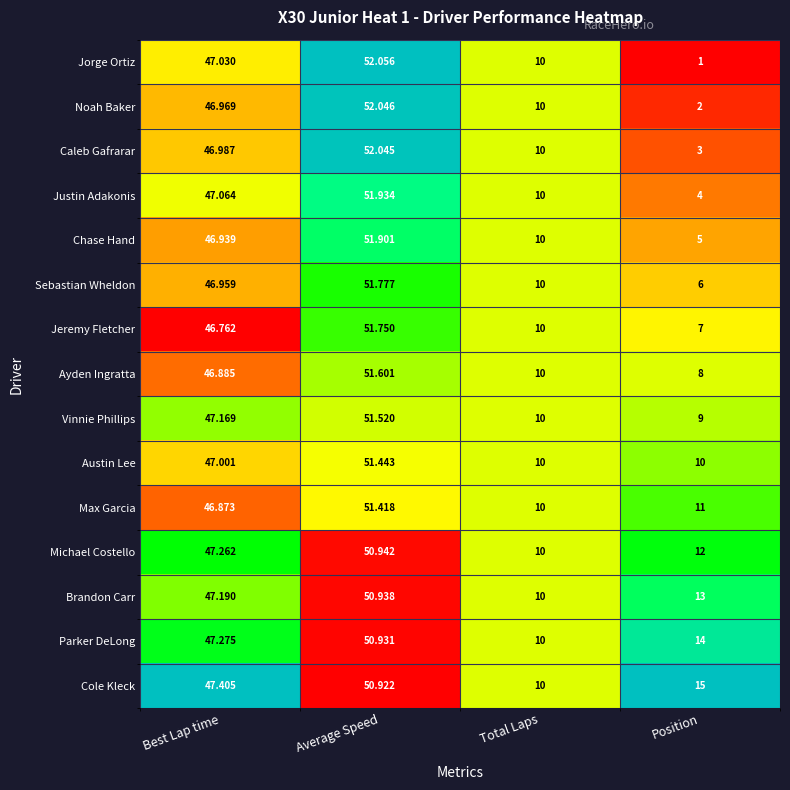

What is the difference between the highest and lowest values at Position?

14.0